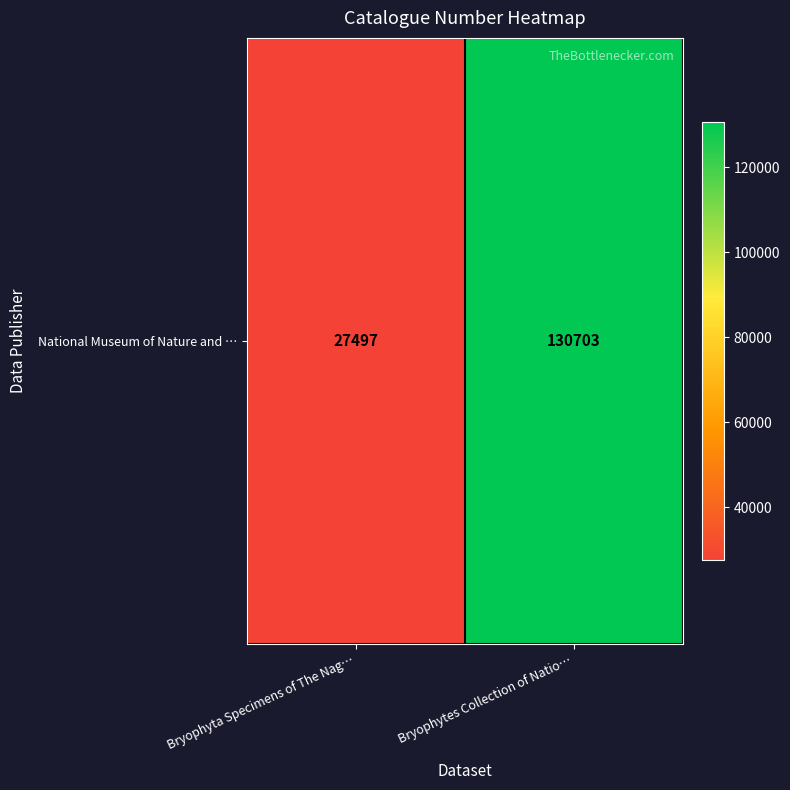

Rank the categories by value from lowest to highest.

Bryophyta Specimens of The Nag…, Bryophytes Collection of Natio…